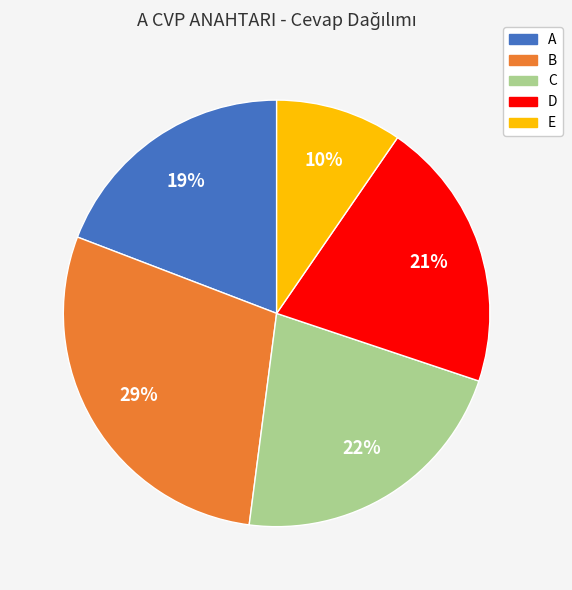

Which has a higher value, A or C?

C